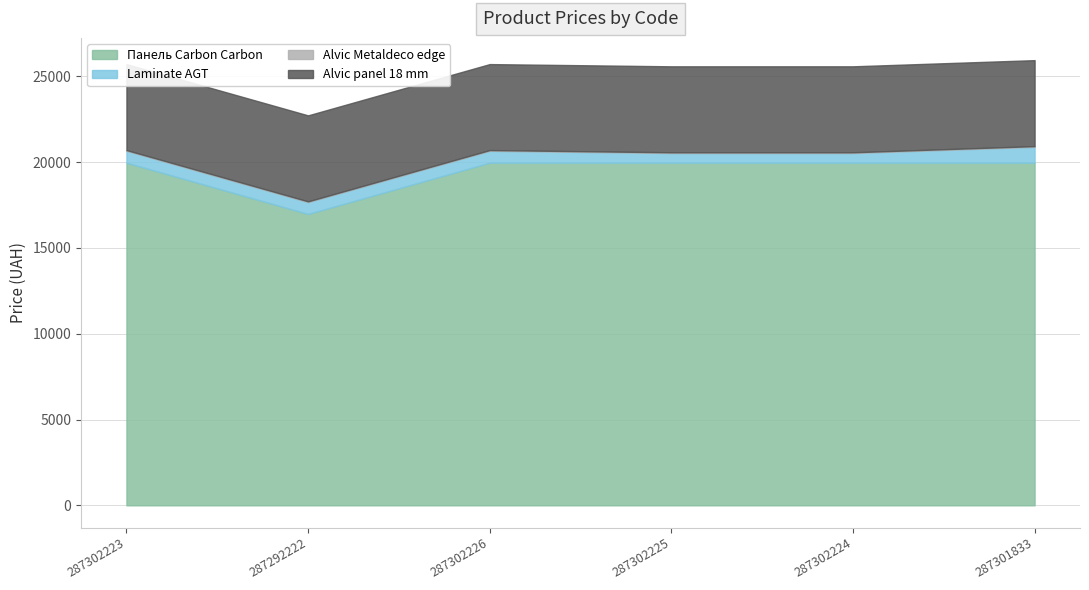

Reading left to right, transcribe all the data shown in this chart.

Панель Carbon Carbon: 287302223=19964.2	287292222=16976.3	287302226=19964.2	287302225=19964.2	287302224=19964.2	287301833=19964.2
Laminate AGT: 287302223=693.7	287292222=693.7	287302226=693.7	287302225=564.0	287302224=564.0	287301833=923.4
Alvic Metaldeco edge: 287302223=42.4	287292222=42.4	287302226=42.4	287302225=42.4	287302224=42.4	287301833=42.4
Alvic panel 18 mm: 287302223=5009.1	287292222=5009.1	287302226=5009.1	287302225=5009.1	287302224=5009.1	287301833=5009.1